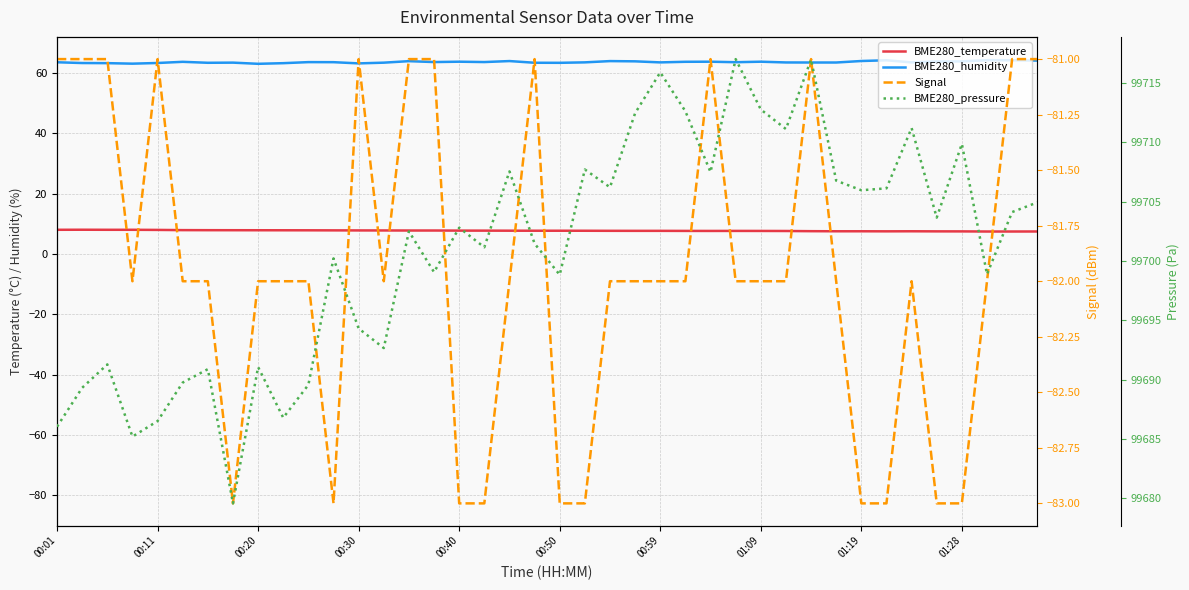

Between 00:18 and 01:09, which is larger?

00:18